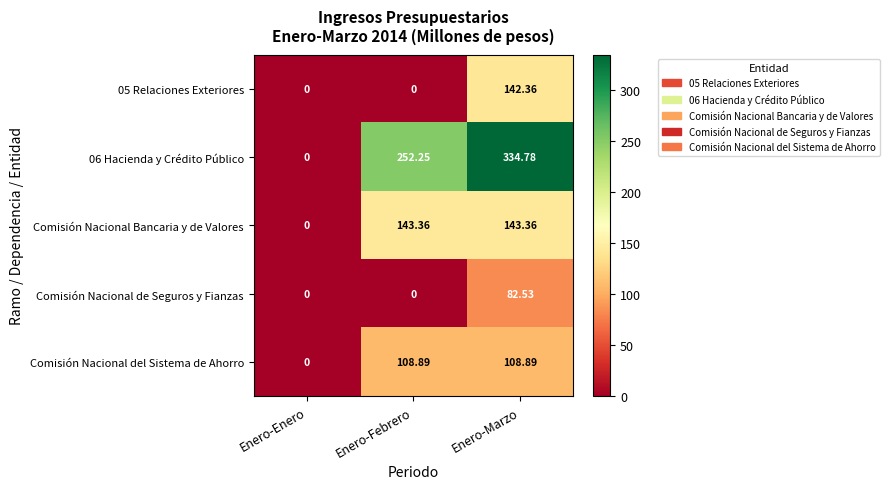

Where does the Comisión Nacional del Sistema de Ahorro series first go above 108?

Enero-Febrero